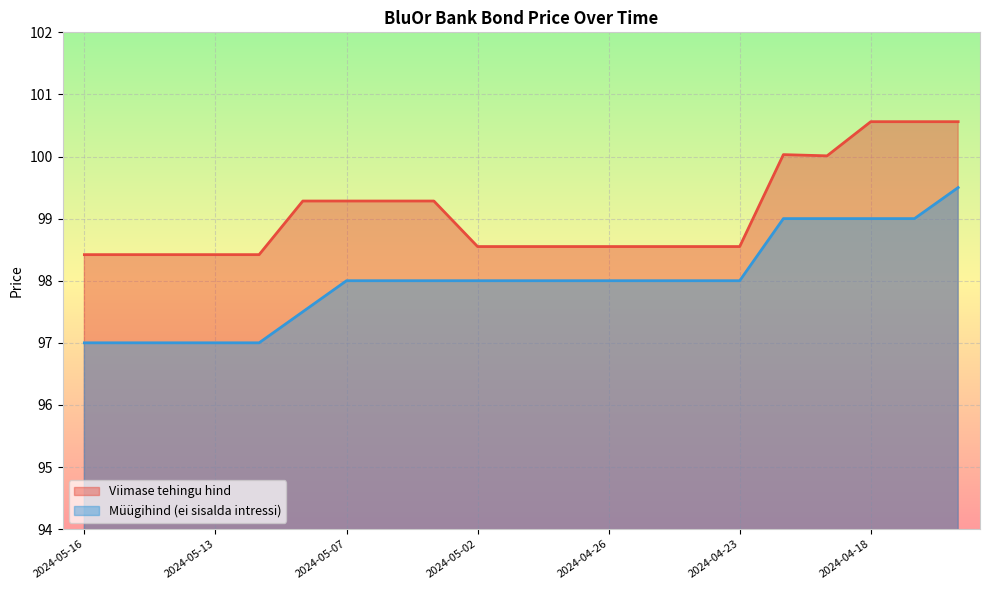

What is the label of the 11th point from the left?

2024-04-30